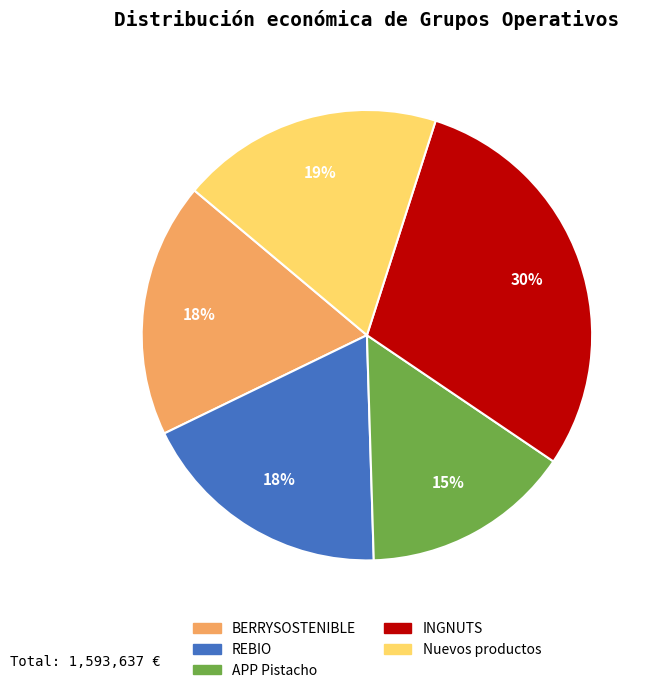

Approximately how many times larger is the value at Nuevos productos compared to APP Pistacho?

1.3